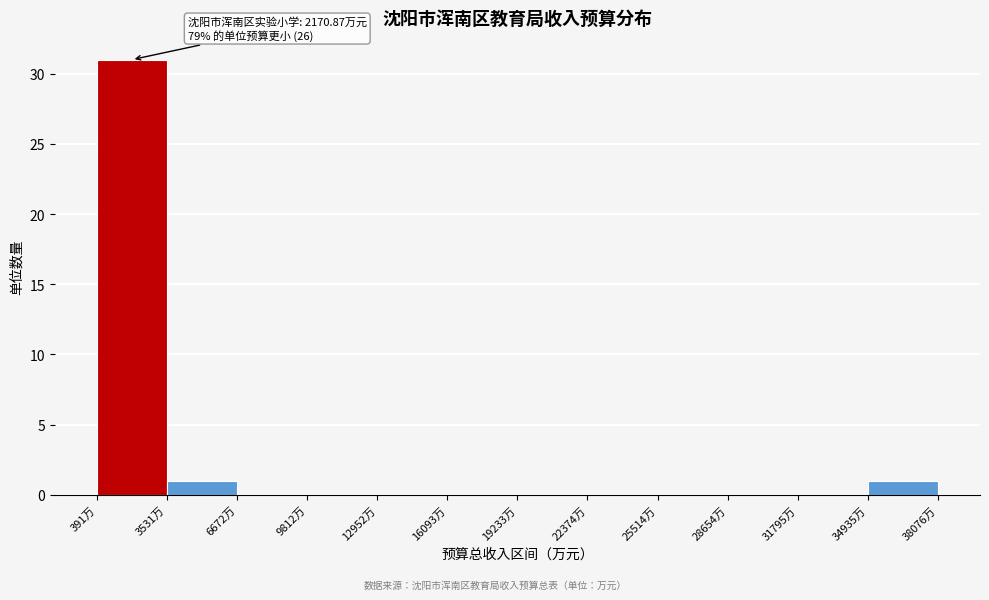

Over which range of the x-axis is the bar tallest?

500 to 3500